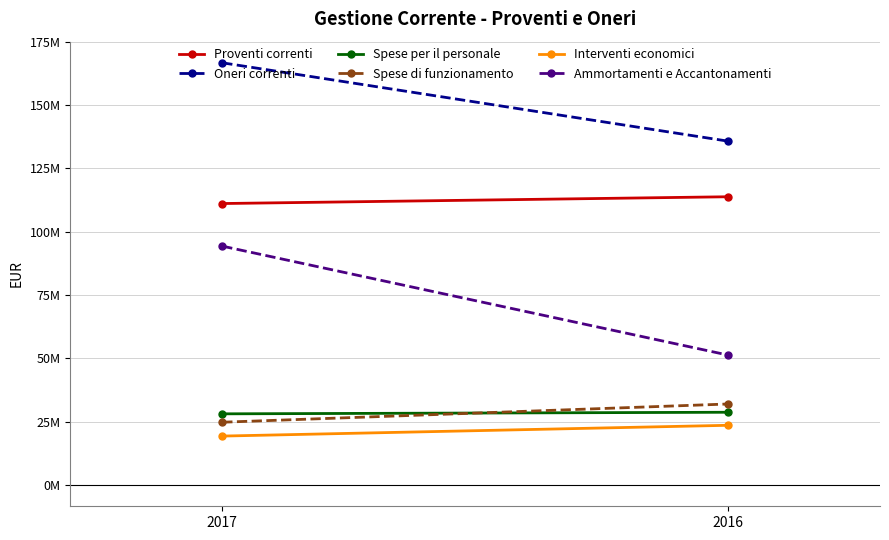

What are all the series names shown in the legend?

Proventi correnti, Oneri correnti, Spese per il personale, Spese di funzionamento, Interventi economici, Ammortamenti e Accantonamenti